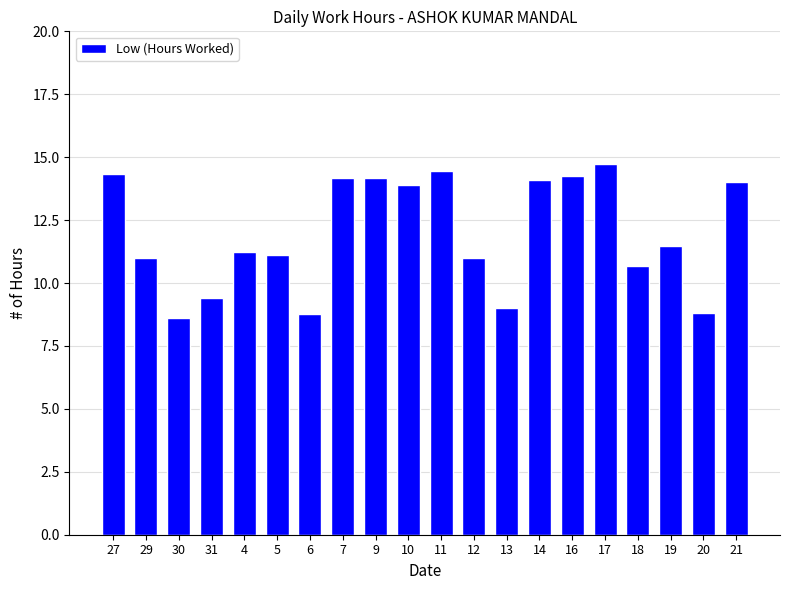

The value at 16 is 5.5. True or false?

False